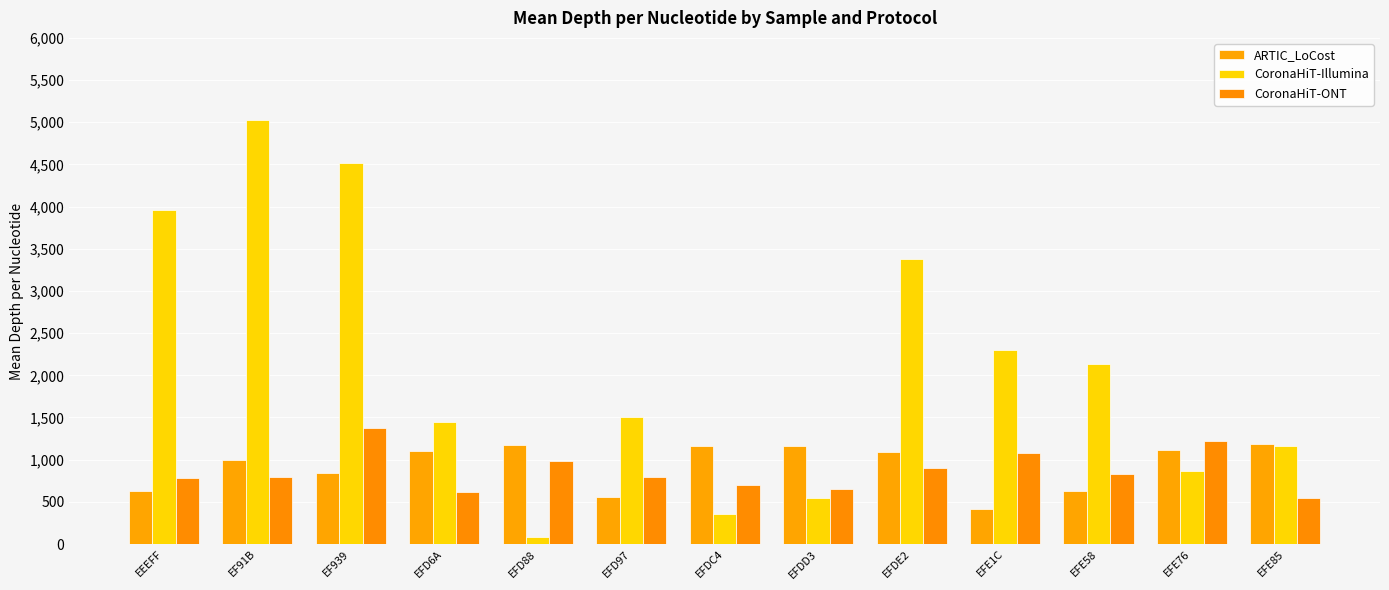

How many series are shown in this chart?

3